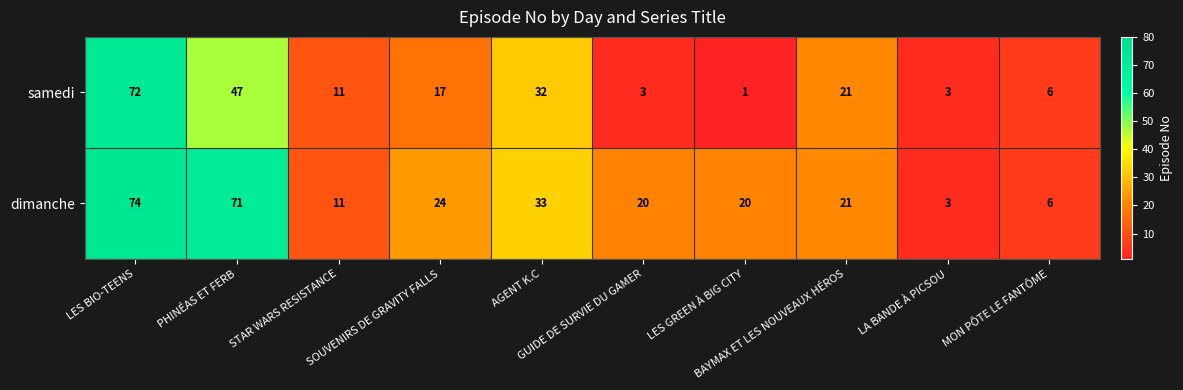

What is the difference between the second highest and minimum values in the samedi series?

46